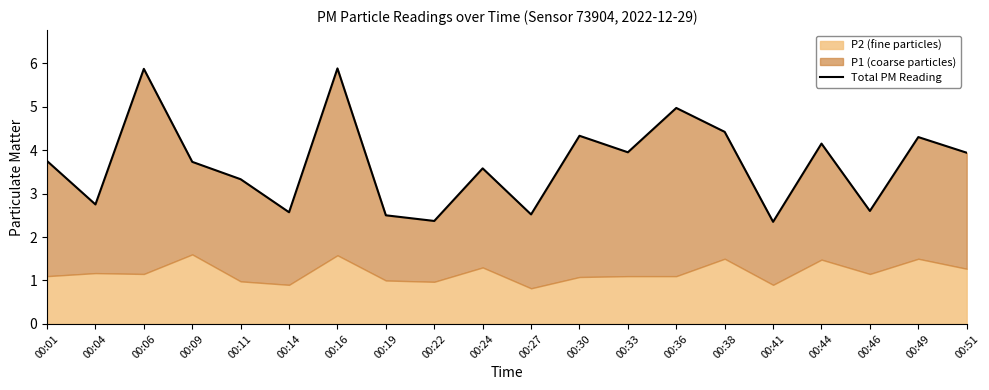

List the labels in order of value, smallest first.

00:41, 00:22, 00:19, 00:27, 00:14, 00:46, 00:04, 00:11, 00:24, 00:09, 00:01, 00:51, 00:33, 00:44, 00:49, 00:30, 00:38, 00:36, 00:06, 00:16